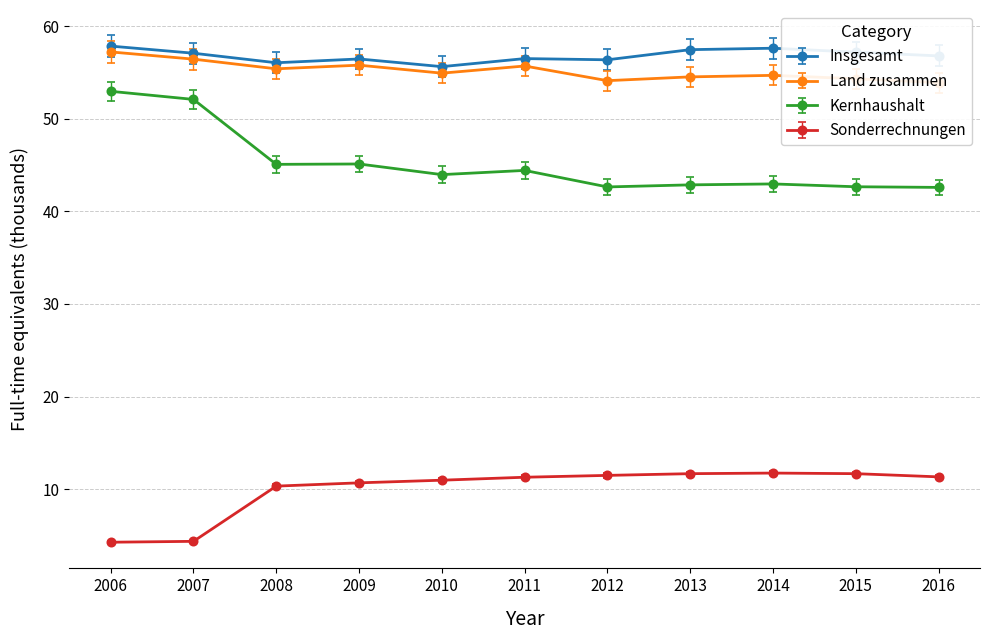

True or false: Kernhaushalt and Insgesamt cross at least once.

False